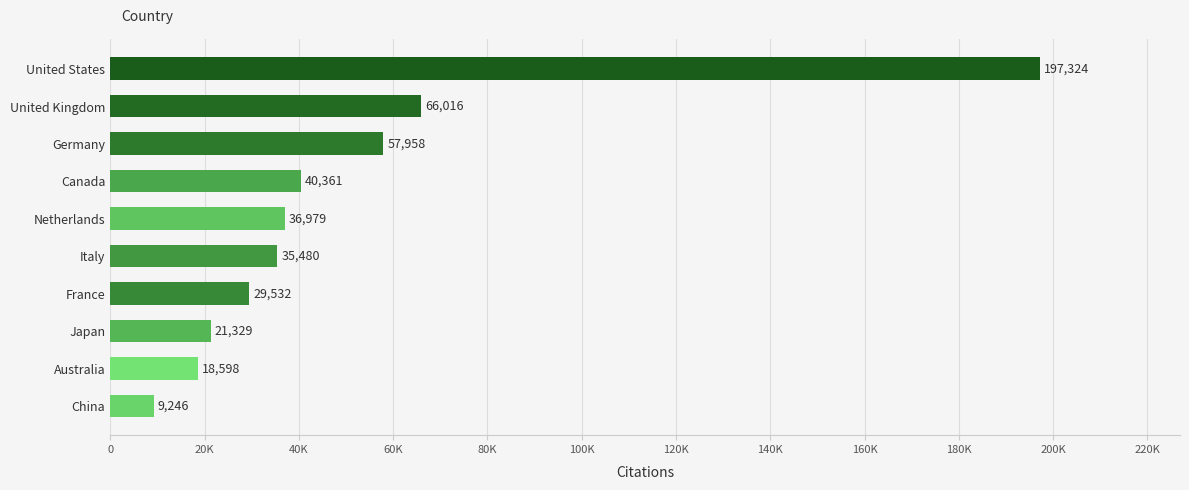

What is the difference between the maximum and second lowest values?

178726